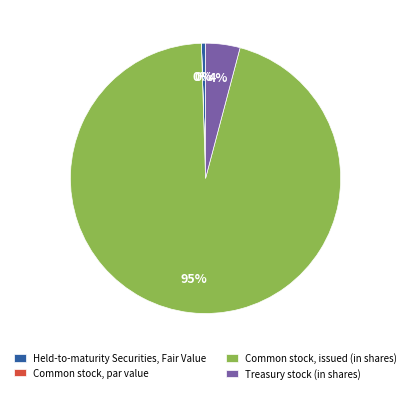

Which slice is the largest?

Common stock, issued (in shares)